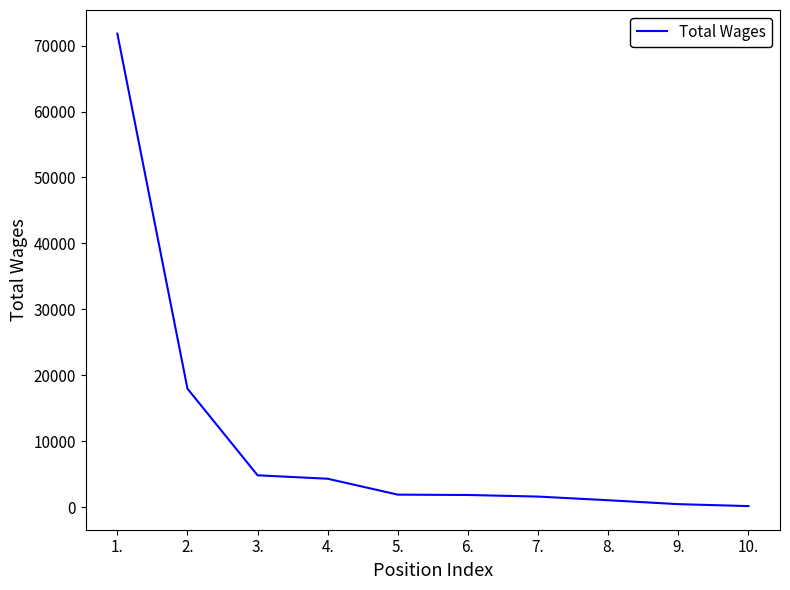

What is the maximum value shown in the chart?

71821